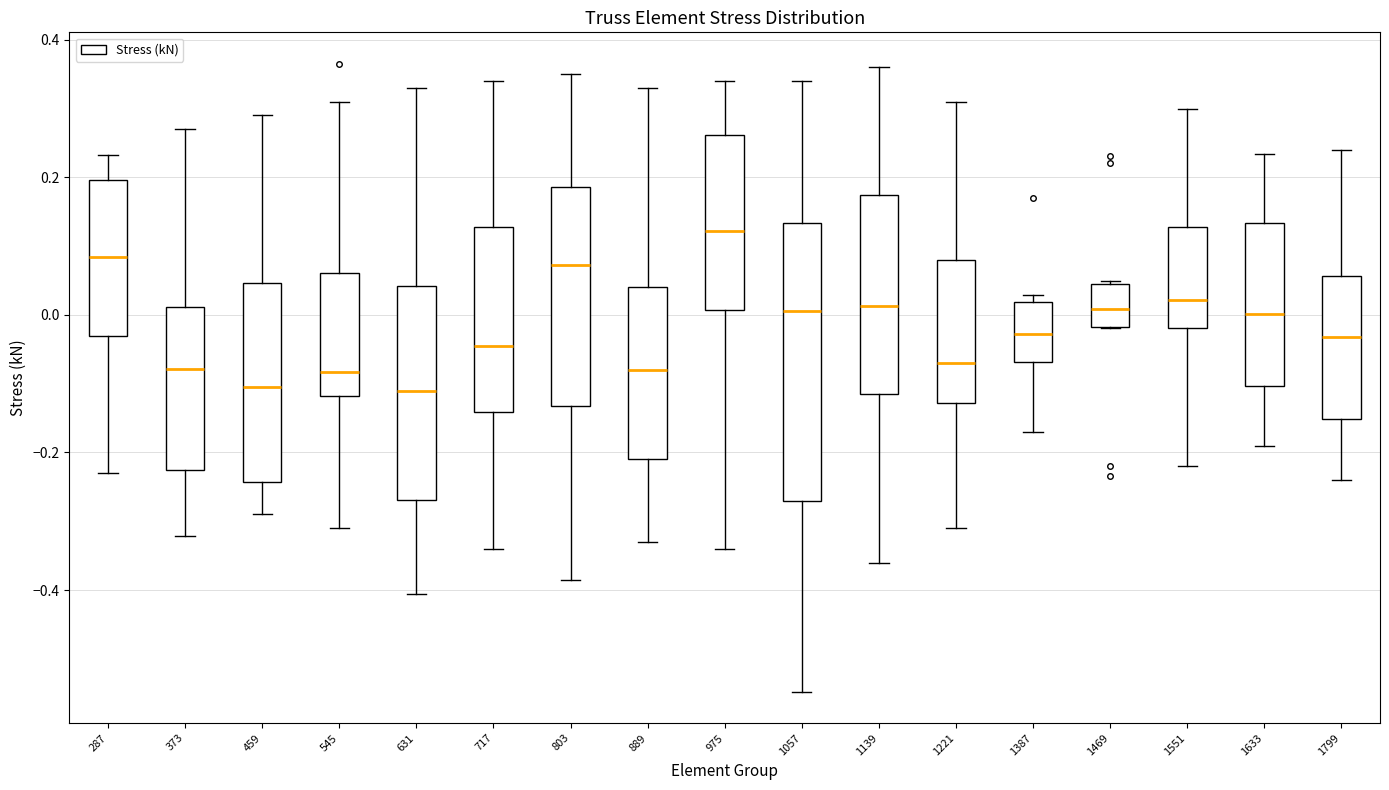

Where is the upper edge of the box at x = 1221 on the y-axis? The values are not printed on the chart, so give them approximately, as read against the axis.

0.08